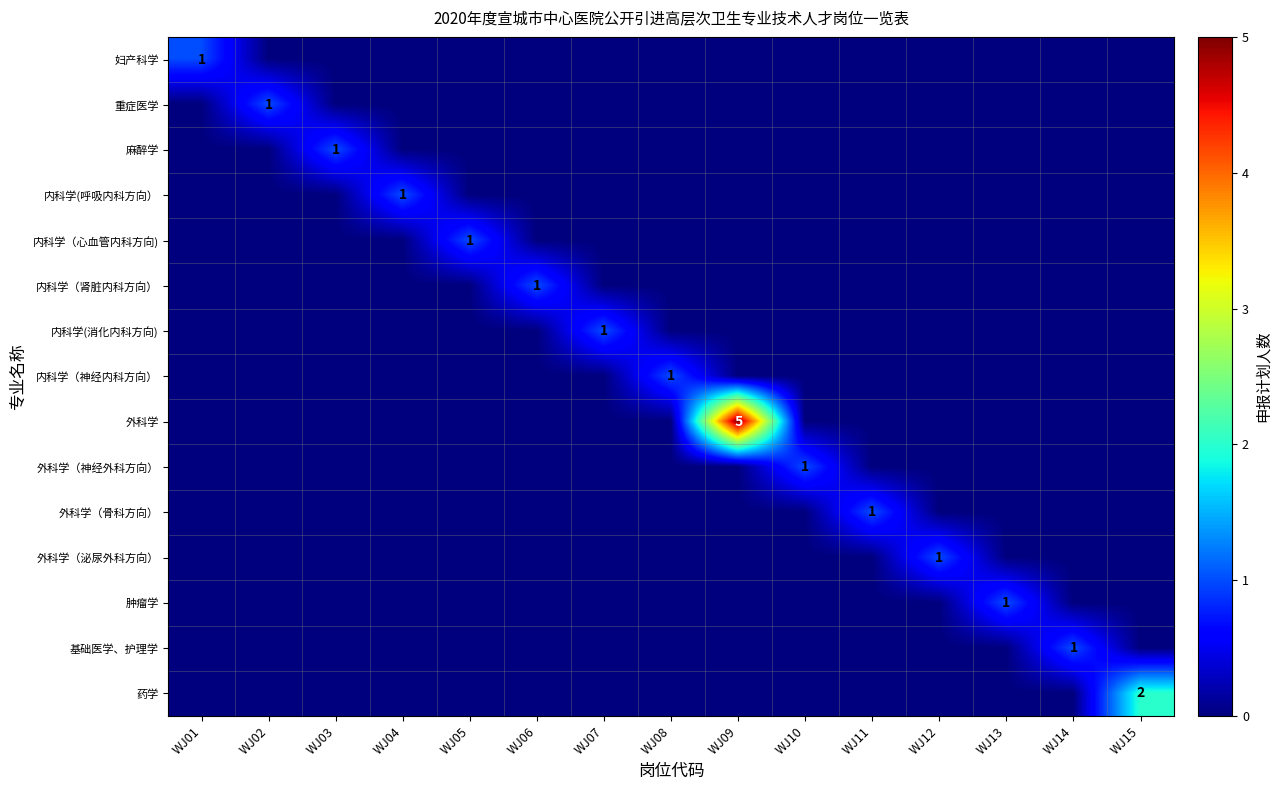

How many series are shown in this chart?

15